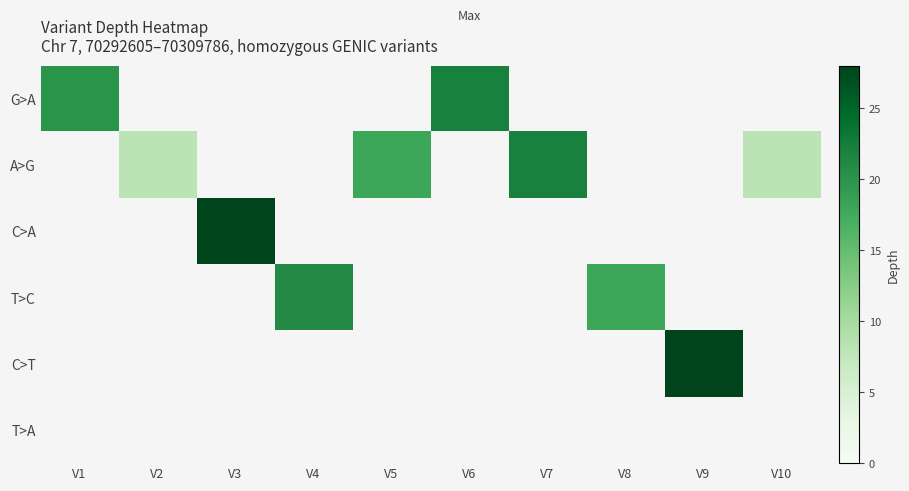

Which has a higher value, V1 or V2?

V1